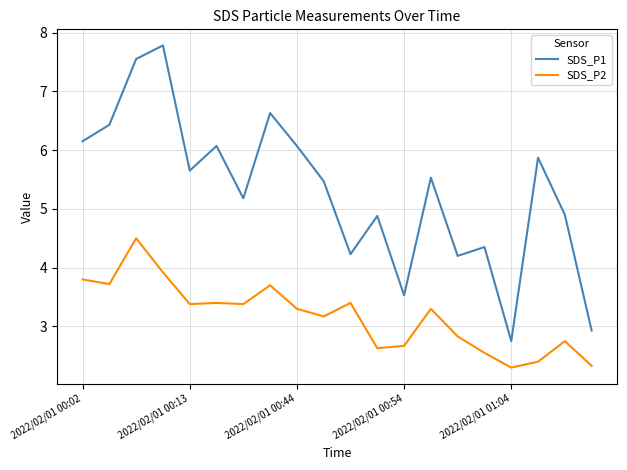

Which series has the widest spread of values?

SDS_P1